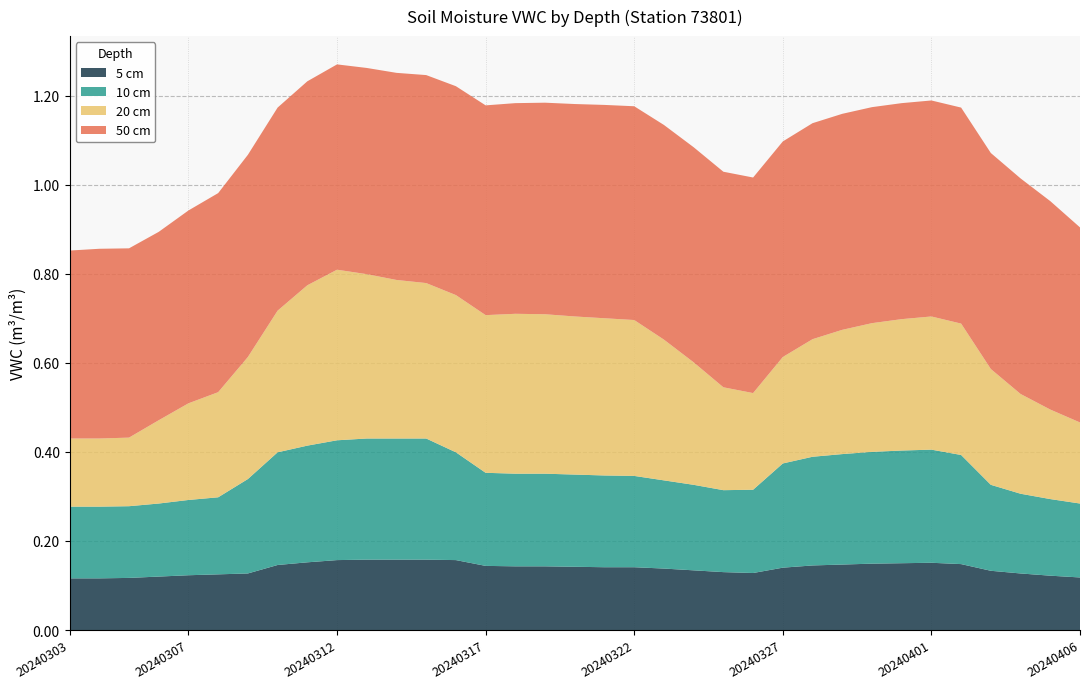

Reading left to right, list all the values displayed in this chart.

5 cm: 0.1	0.1	0.1	0.1	0.1	0.1	0.1	0.1	0.2	0.2	0.2	0.2	0.2	0.2	0.1	0.1	0.1	0.1	0.1	0.1	0.1	0.1	0.1	0.1	0.1	0.1	0.1	0.1	0.1	0.2	0.1	0.1	0.1	0.1	0.1
10 cm: 0.2	0.2	0.2	0.2	0.2	0.2	0.2	0.3	0.3	0.3	0.3	0.3	0.3	0.2	0.2	0.2	0.2	0.2	0.2	0.2	0.2	0.2	0.2	0.2	0.2	0.2	0.2	0.3	0.3	0.3	0.2	0.2	0.2	0.2	0.2
20 cm: 0.2	0.2	0.2	0.2	0.2	0.2	0.3	0.3	0.4	0.4	0.4	0.4	0.3	0.4	0.4	0.4	0.4	0.4	0.4	0.3	0.3	0.3	0.2	0.2	0.2	0.3	0.3	0.3	0.3	0.3	0.3	0.3	0.2	0.2	0.2
50 cm: 0.4	0.4	0.4	0.4	0.4	0.4	0.5	0.5	0.5	0.5	0.5	0.5	0.5	0.5	0.5	0.5	0.5	0.5	0.5	0.5	0.5	0.5	0.5	0.5	0.5	0.5	0.5	0.5	0.5	0.5	0.5	0.5	0.5	0.5	0.4